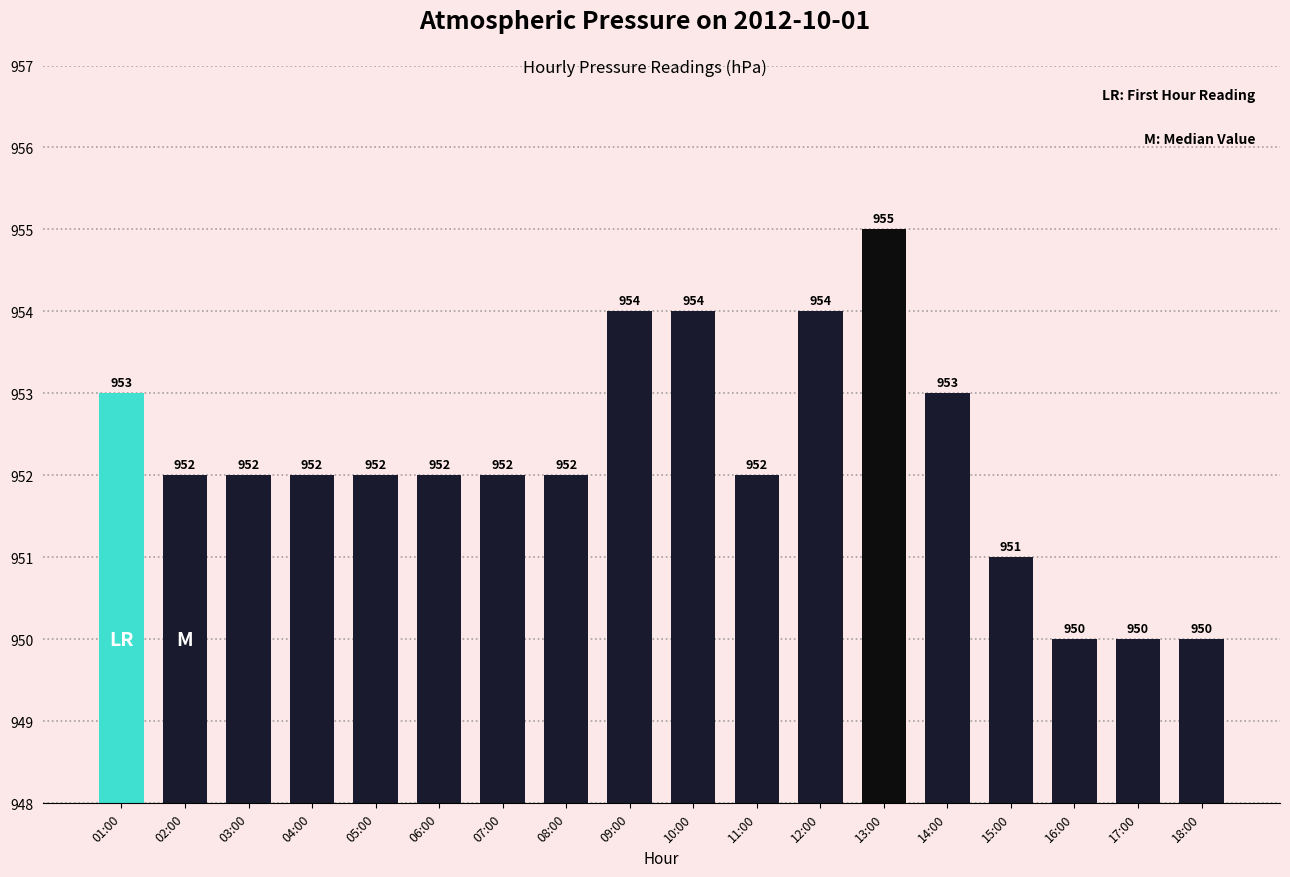

What is the sum of the values at 06:00 and 04:00?

1904